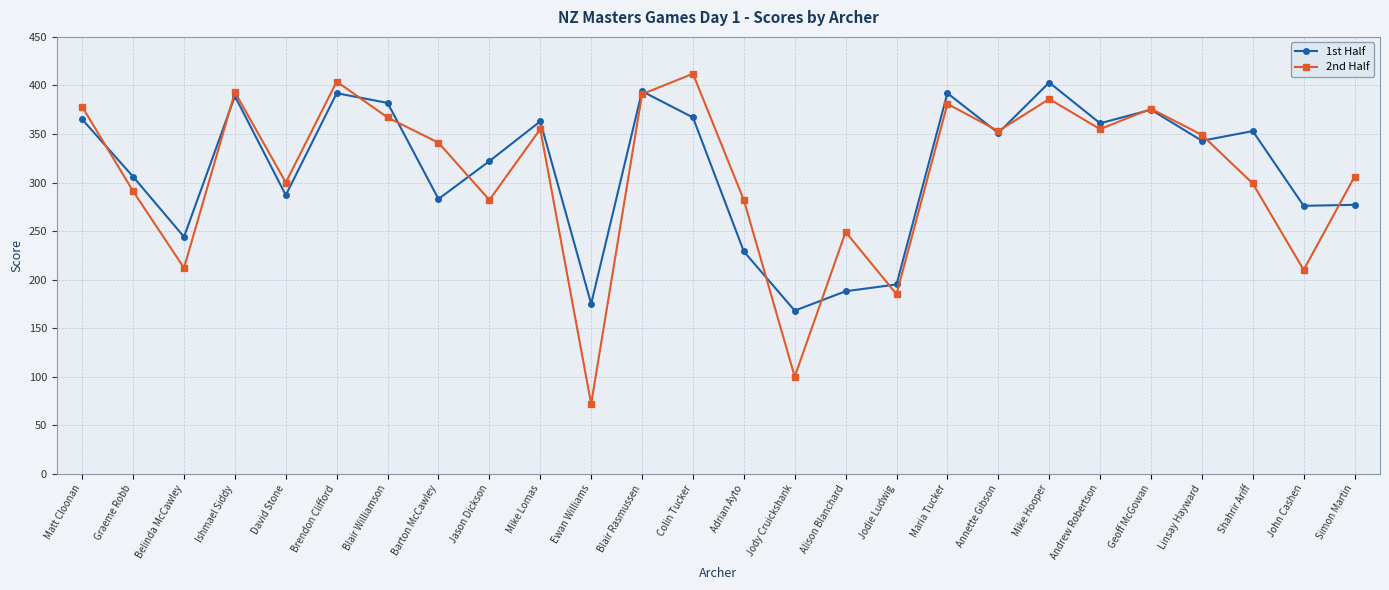

What is the spread (max minus min) of values at Jody Cruickshank?

68